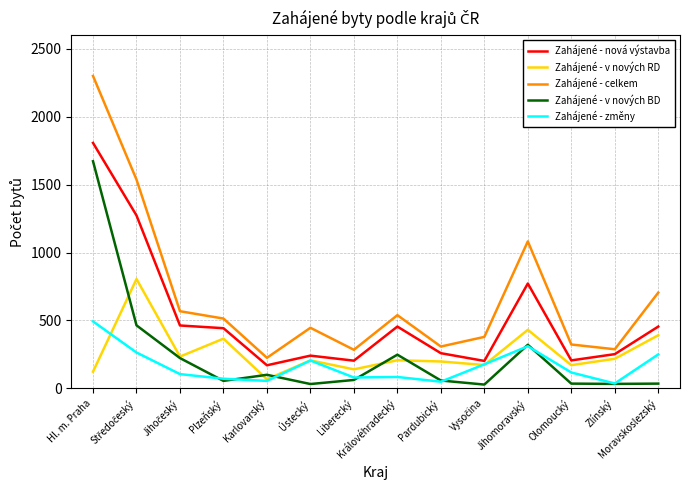

Which series has the largest total across all categories?

Zahájené - celkem